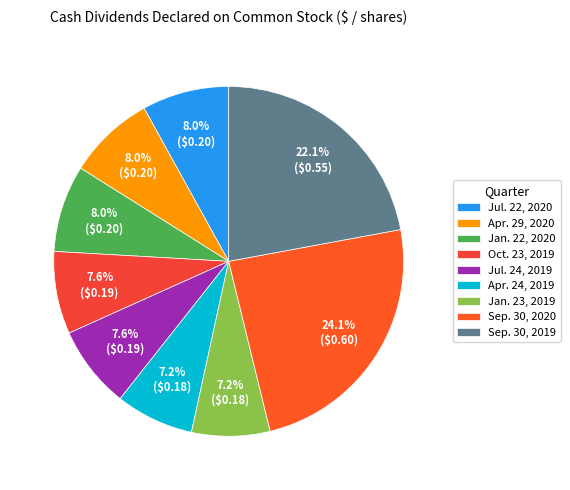

Rank the categories by value from lowest to highest.

Apr. 24, 2019, Jan. 23, 2019, Oct. 23, 2019, Jul. 24, 2019, Jul. 22, 2020, Apr. 29, 2020, Jan. 22, 2020, Sep. 30, 2019, Sep. 30, 2020